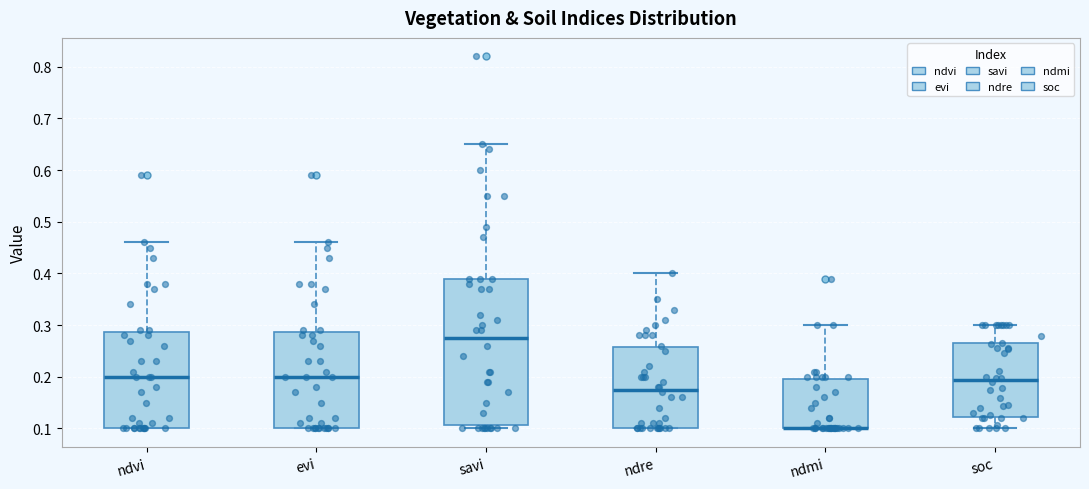

Which box is the tallest, from its lower edge to its upper edge?

savi